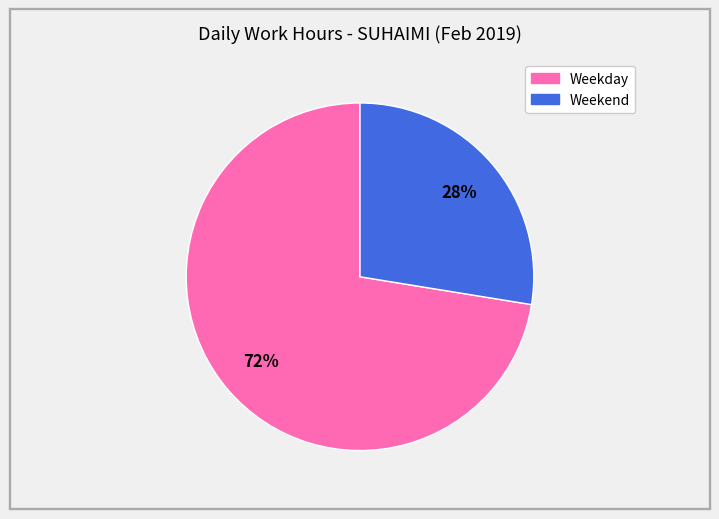

To the nearest percent, what is the average slice percentage?

50%